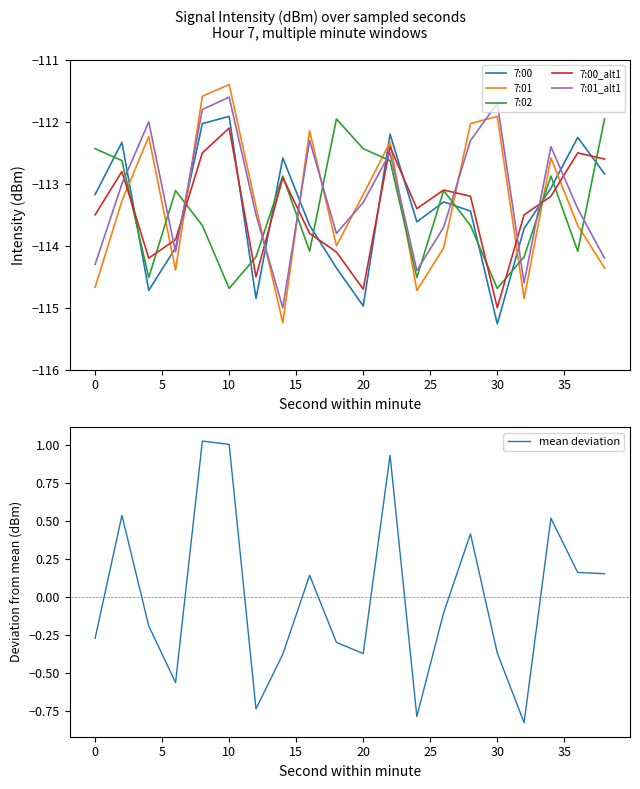

The value of 7:02 at 0 is -112.4. True or false?

True